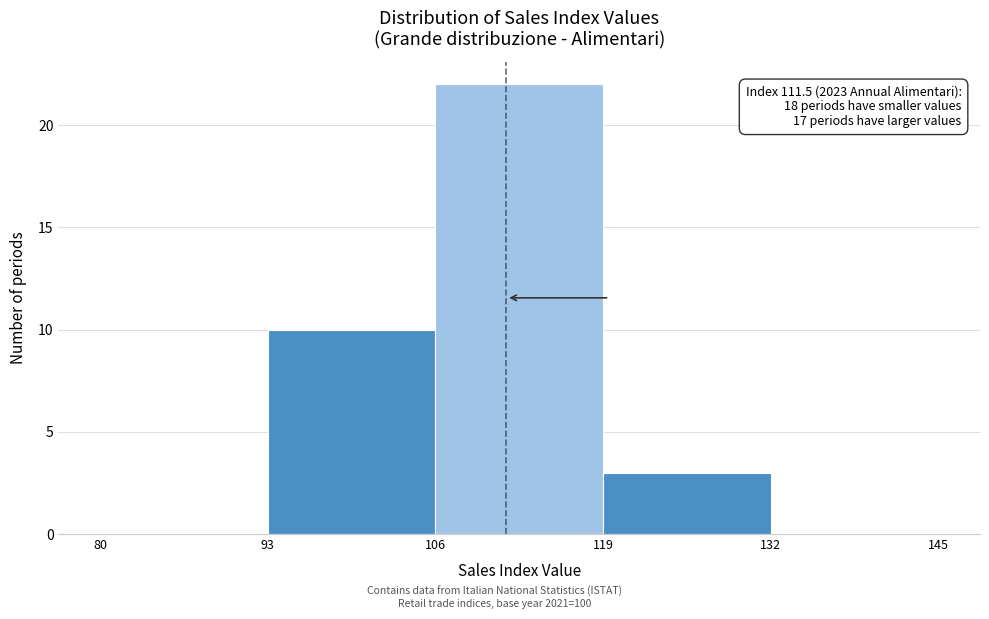

Over which range of the x-axis is the bar tallest?

106 to 119